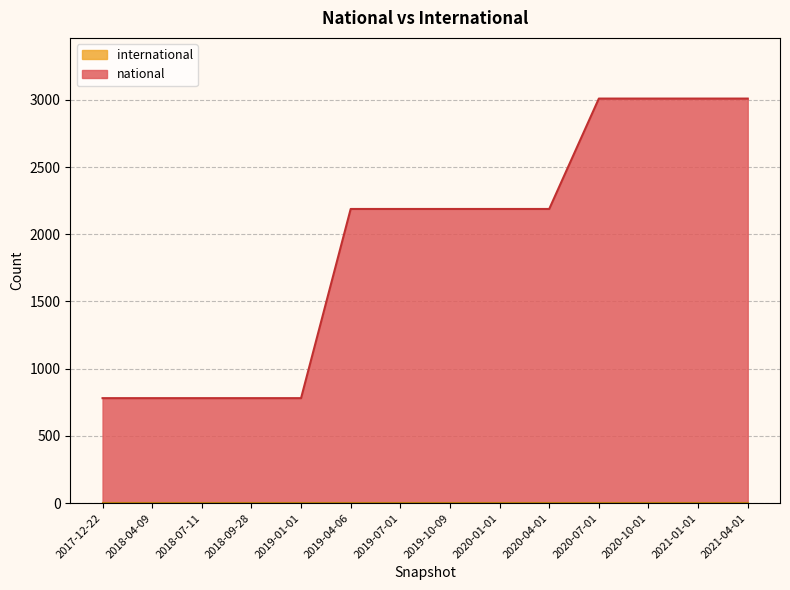

The chart shows a value of 781 at 2017-12-22. True or false?

True